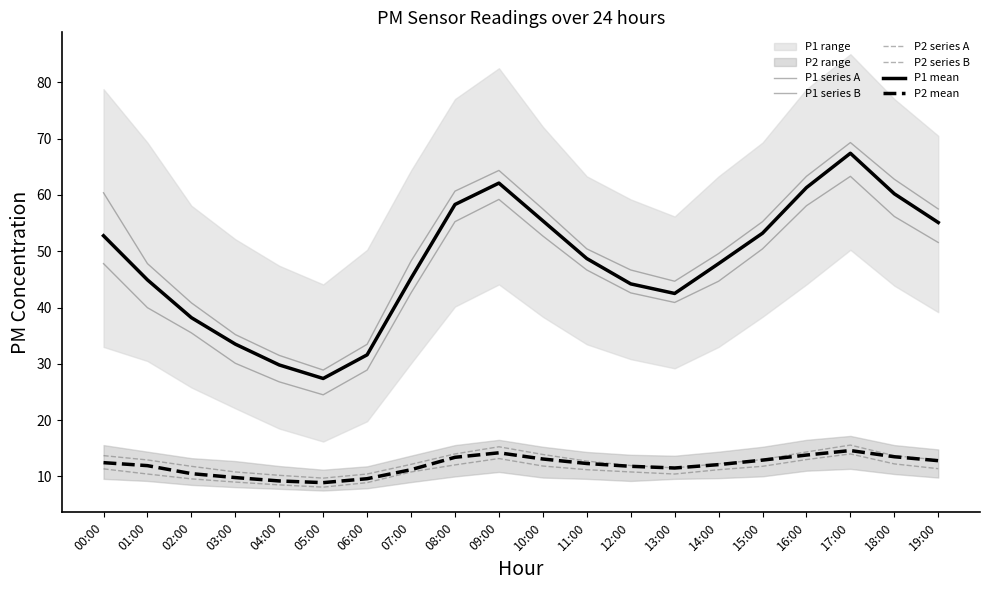

What is the difference between the maximum and minimum values in the P2 mean series?

5.7